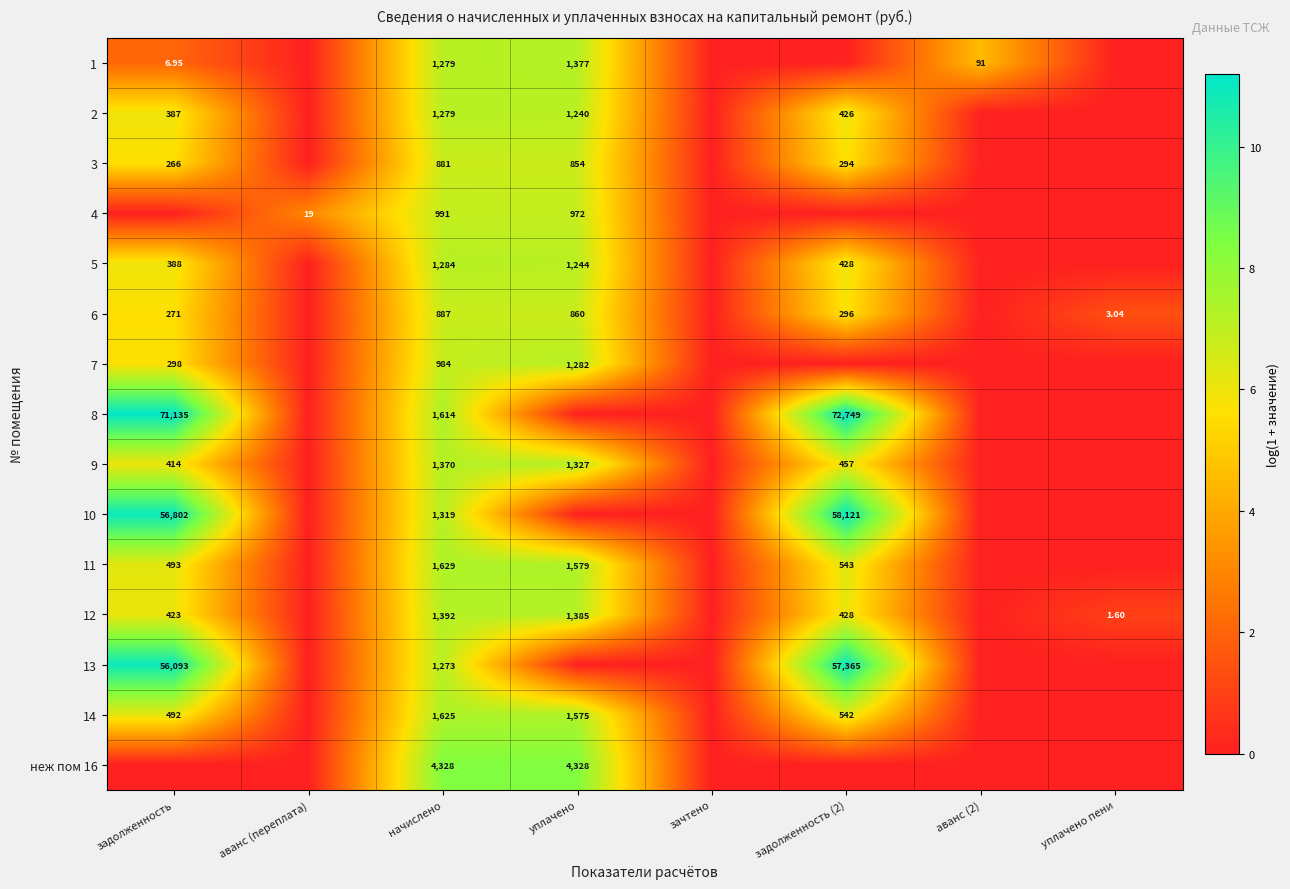

What is the spread (max minus min) of values at уплачено?

8.4